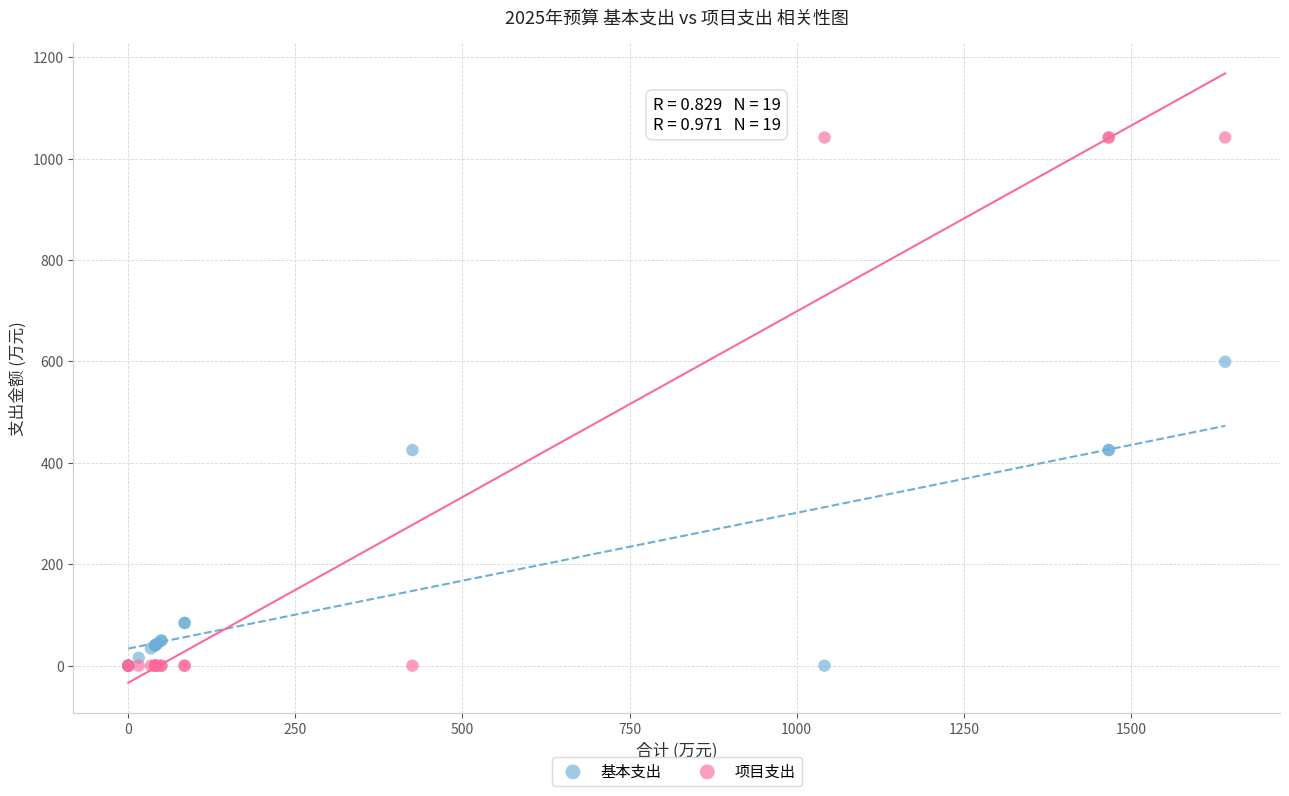

Which series has the largest Y range (max minus min)?

项目支出